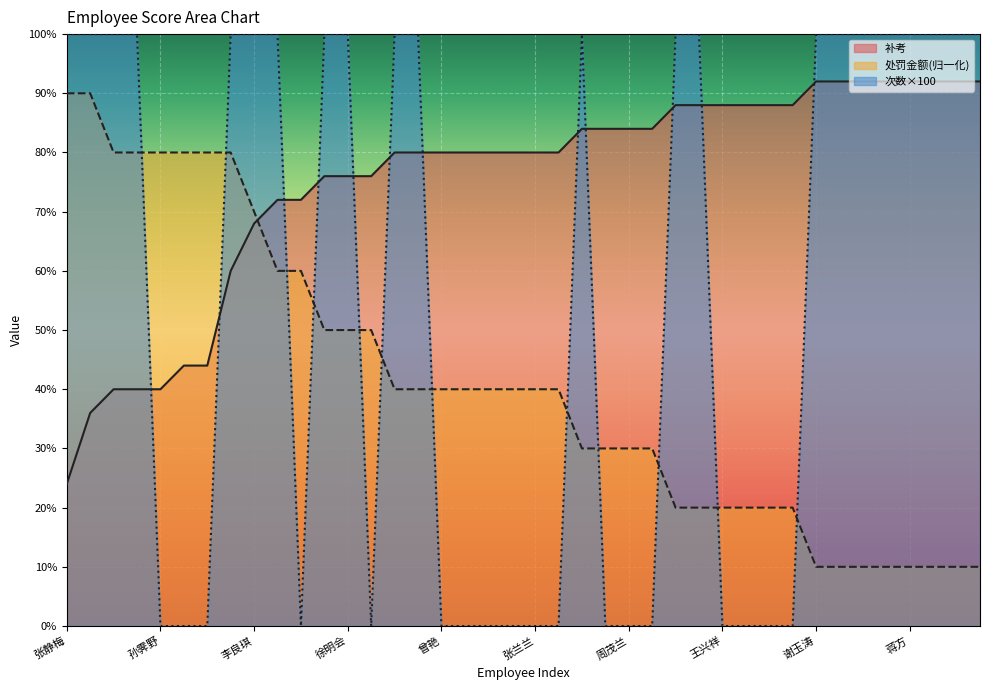

What position from the right is 邓红梅?

23